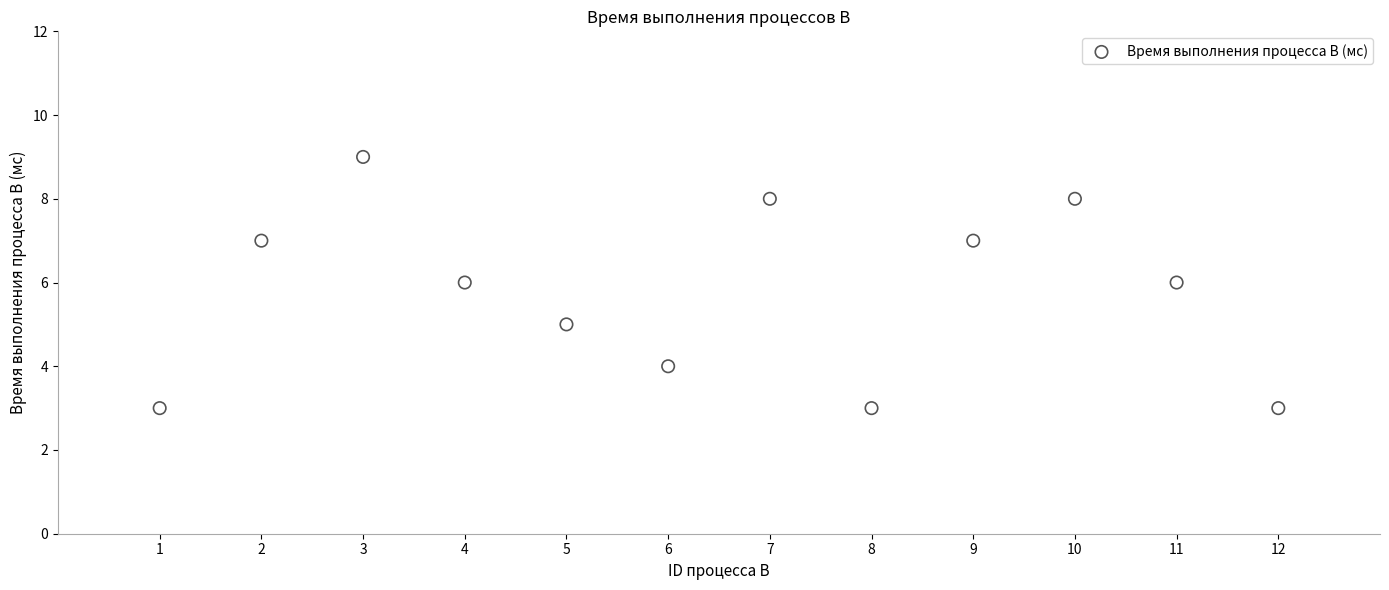

What is the range of X values (max minus min)?

11